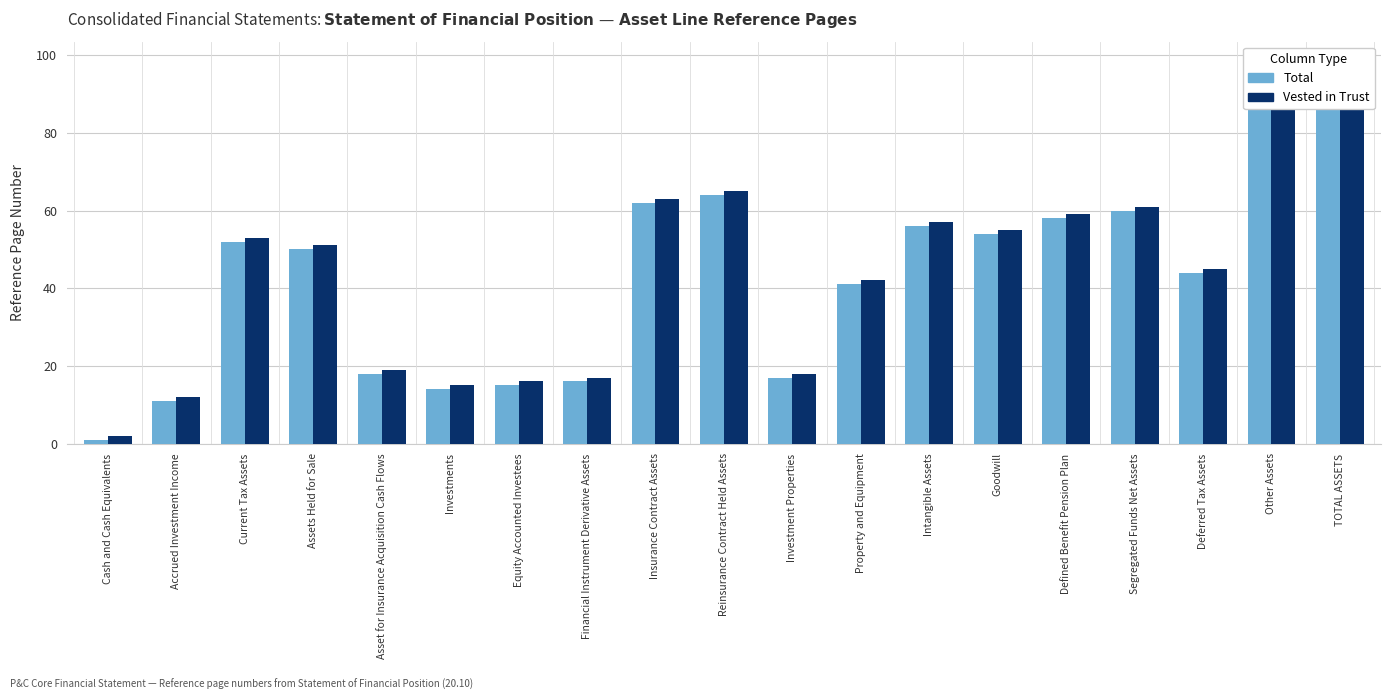

Reading left to right, extract all data points from this chart.

Total: Cash and Cash Equivalents=1	Accrued Investment Income=11	Current Tax Assets=52	Assets Held for Sale=50	Asset for Insurance Acquisition Cash Flows=18	Investments=14	Equity Accounted Investees=15	Financial Instrument Derivative Assets=16	Insurance Contract Assets=62	Reinsurance Contract Held Assets=64	Investment Properties=17	Property and Equipment=41	Intangible Assets=56	Goodwill=54	Defined Benefit Pension Plan=58	Segregated Funds Net Assets=60	Deferred Tax Assets=44	Other Assets=88	TOTAL ASSETS=89
Vested in Trust: Cash and Cash Equivalents=2	Accrued Investment Income=12	Current Tax Assets=53	Assets Held for Sale=51	Asset for Insurance Acquisition Cash Flows=19	Investments=15	Equity Accounted Investees=16	Financial Instrument Derivative Assets=17	Insurance Contract Assets=63	Reinsurance Contract Held Assets=65	Investment Properties=18	Property and Equipment=42	Intangible Assets=57	Goodwill=55	Defined Benefit Pension Plan=59	Segregated Funds Net Assets=61	Deferred Tax Assets=45	Other Assets=89	TOTAL ASSETS=90